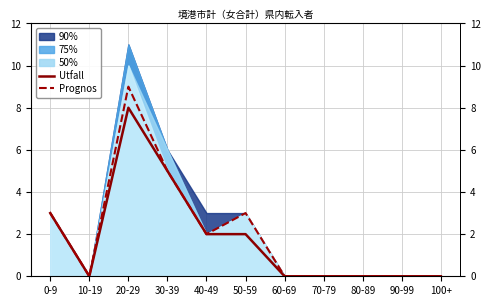

Rank the series at 10-19 from lowest to highest value.

Utfall, Prognos